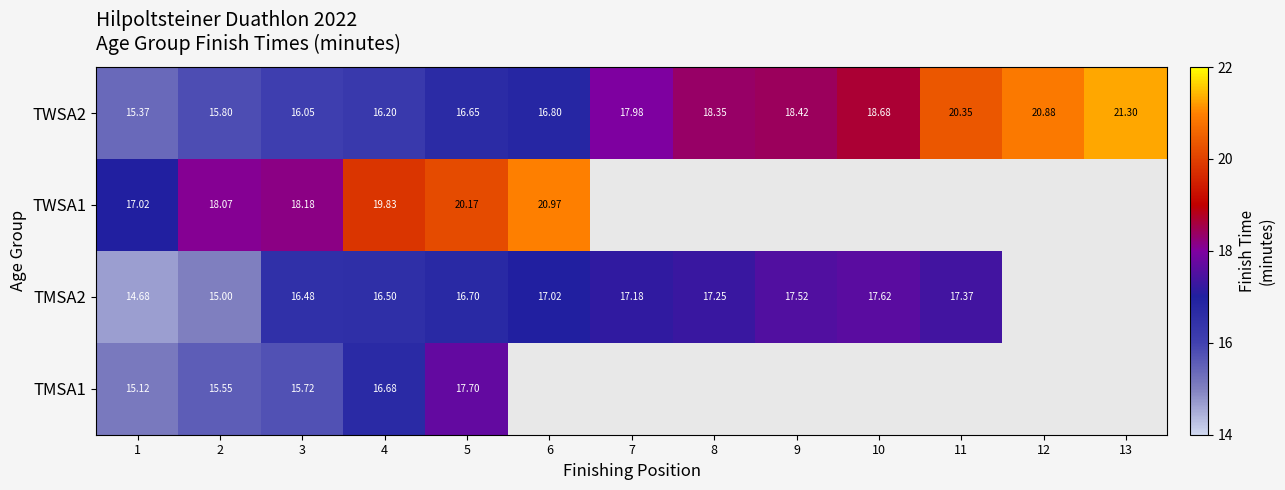

How many values in the TWSA2 series exceed 17?

7